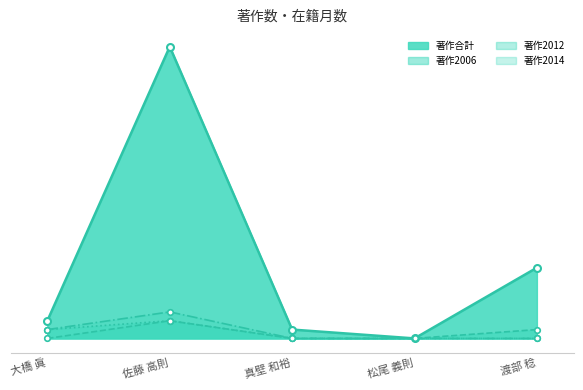

What is the difference between the maximum and minimum values in the 著作2014_line series?

3